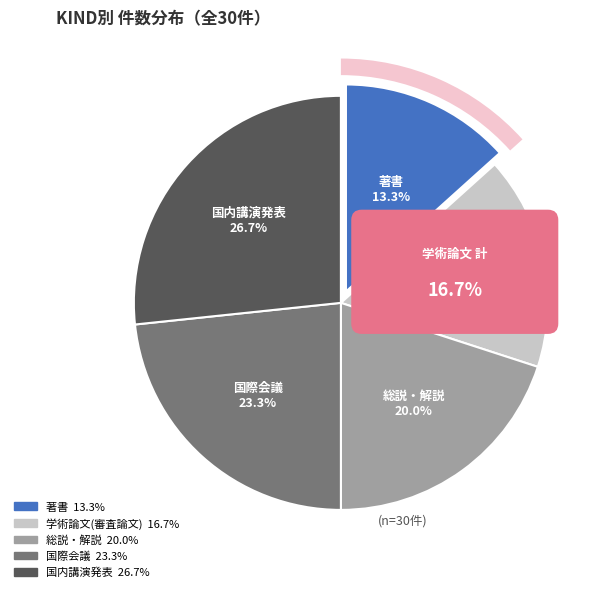

What is the smallest slice in the pie chart?

著書